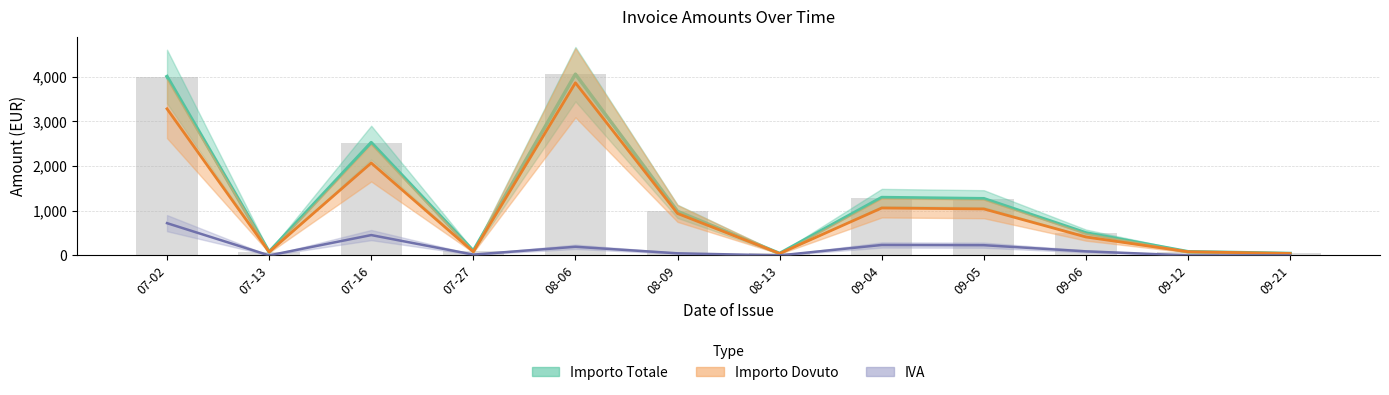

List the series in order of their overall mean, highest first.

importo_totale, importo_dovuto, iva